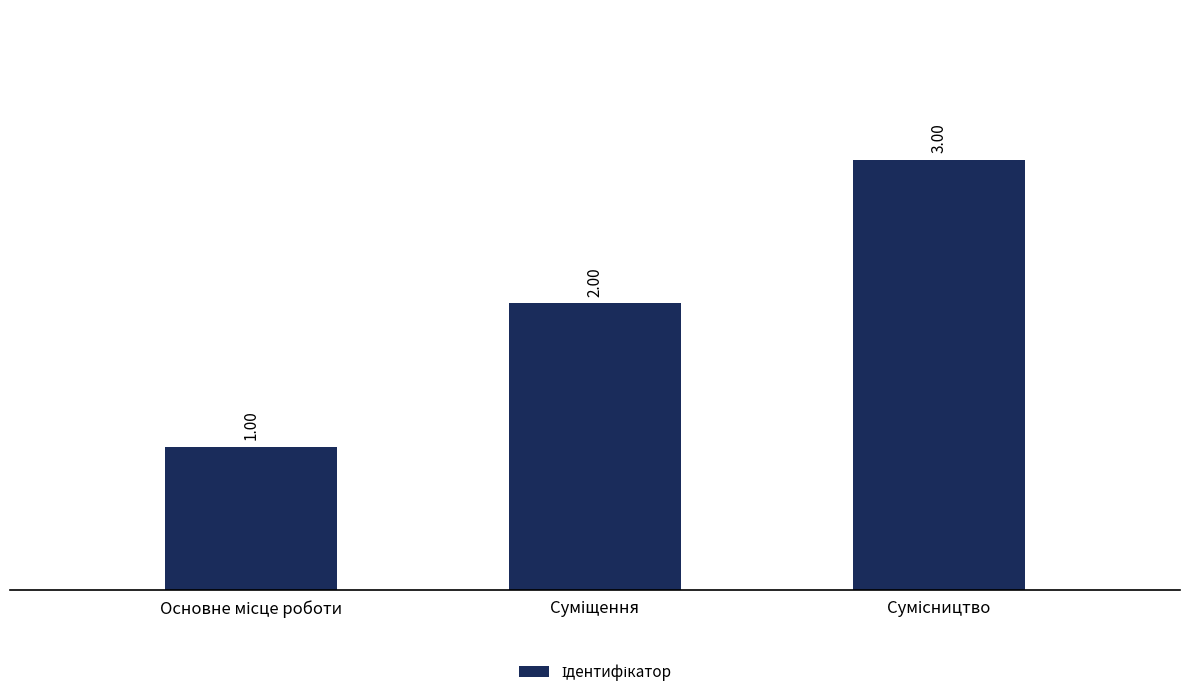

Count the number of categories in the chart.

3